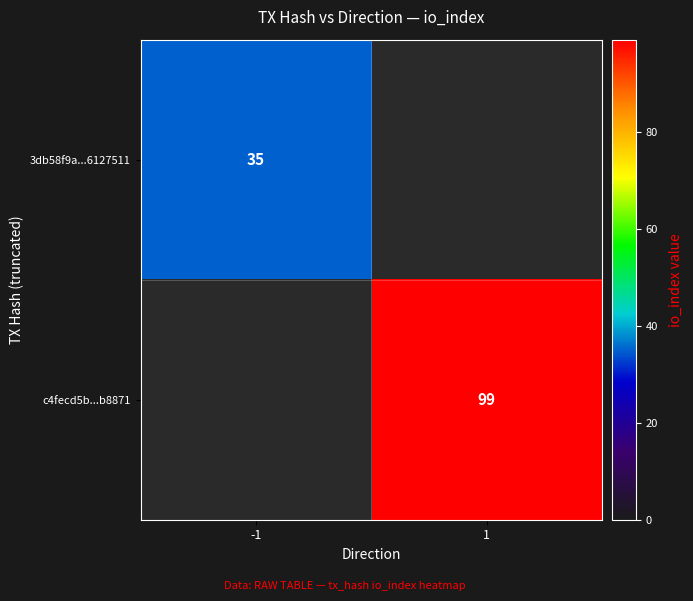

The value of c4fecd5b...b8871 at 1 is 136. True or false?

False